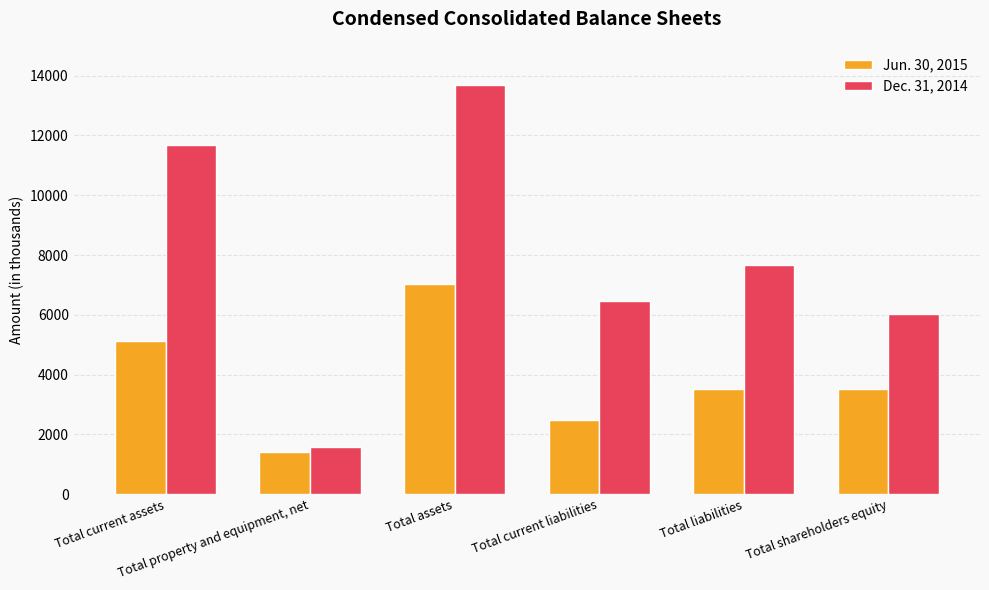

Which series has the largest total across all categories?

Dec. 31, 2014